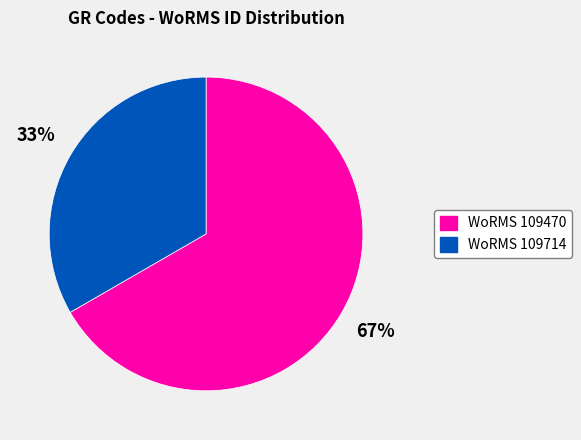

Combined, do WoRMS 109470 and WoRMS 109714 account for over 50%?

Yes